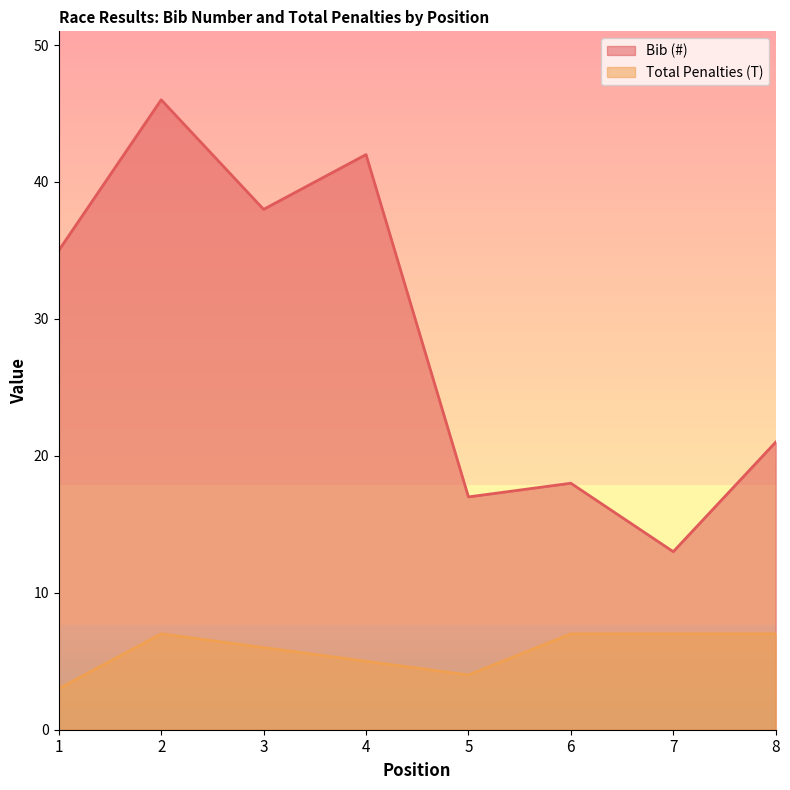

Read the Bib (#) value at 1, to the nearest 5.

35